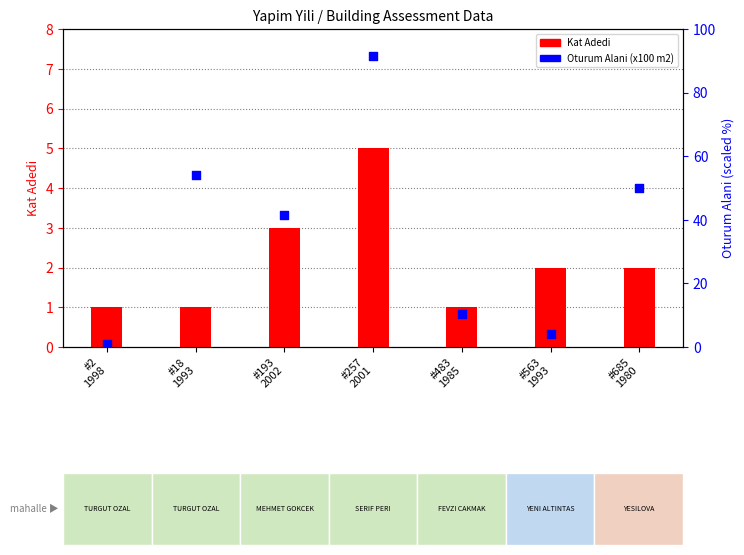

Is the value of Oturum Alani (x100 m2) at #685
1980 greater than the value of Kat Adedi at #563
1993?

Yes